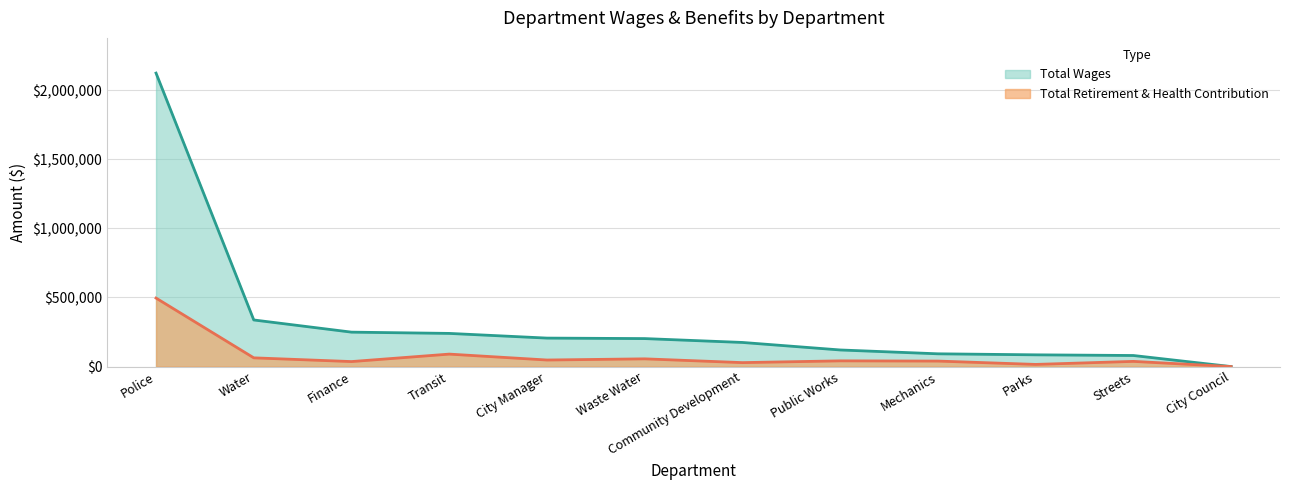

At which label does Total Retirement & Health Contribution reach its peak?

Police